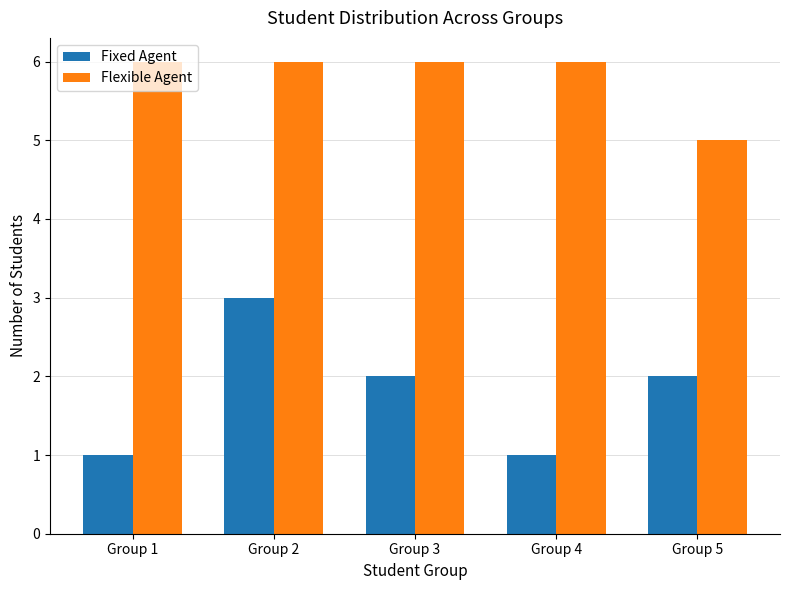

At which label does Flexible Agent reach its minimum?

Group 5